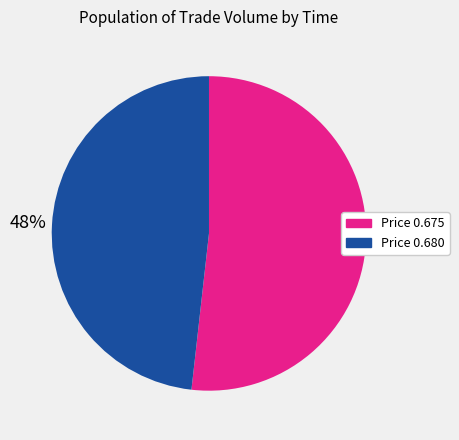

Is there any slice that represents more than half of the pie?

Yes